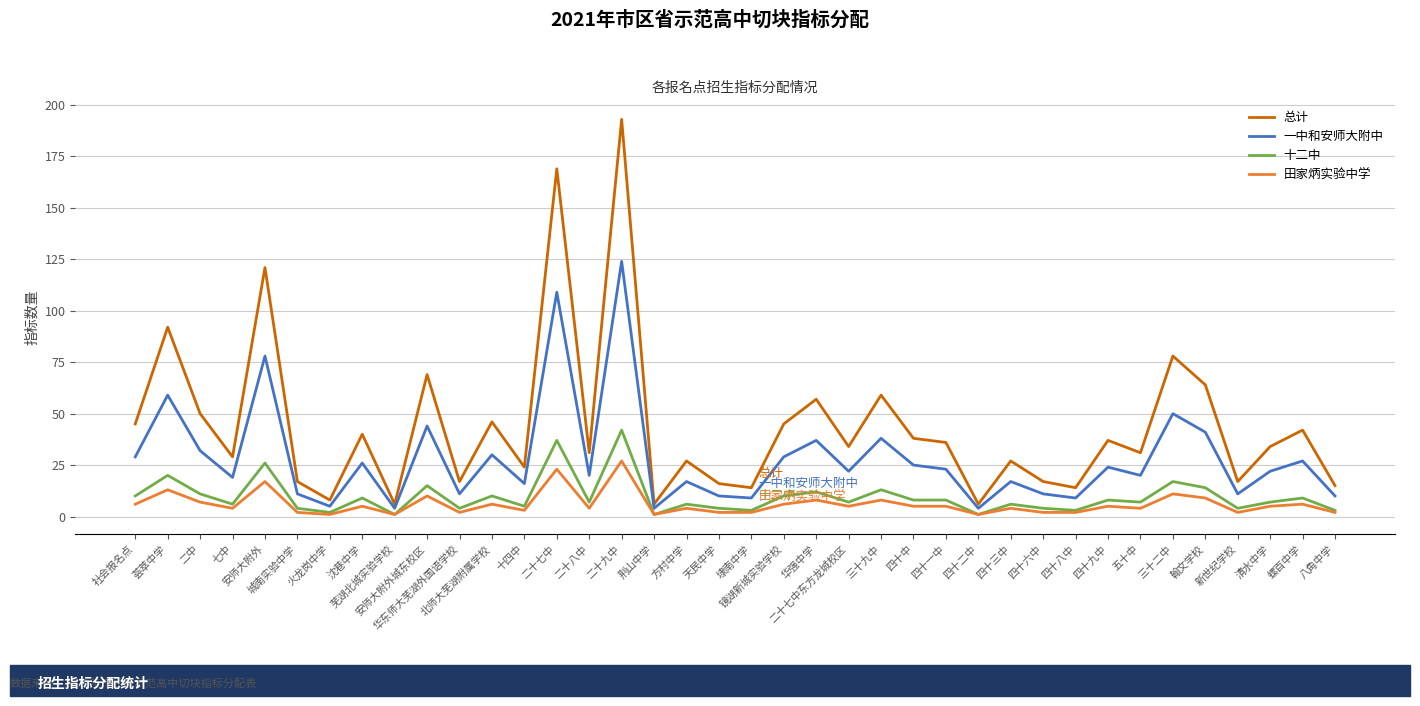

What is the maximum value for 十二中?

42